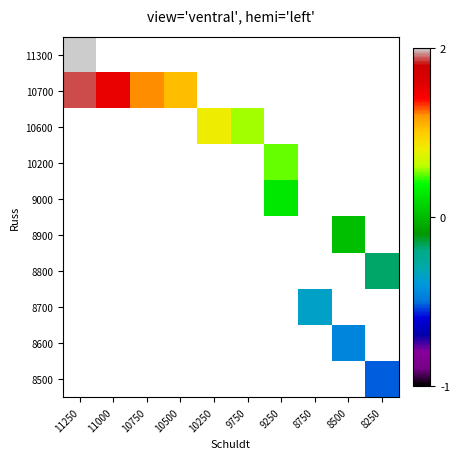

Count the number of data series in this chart.

10